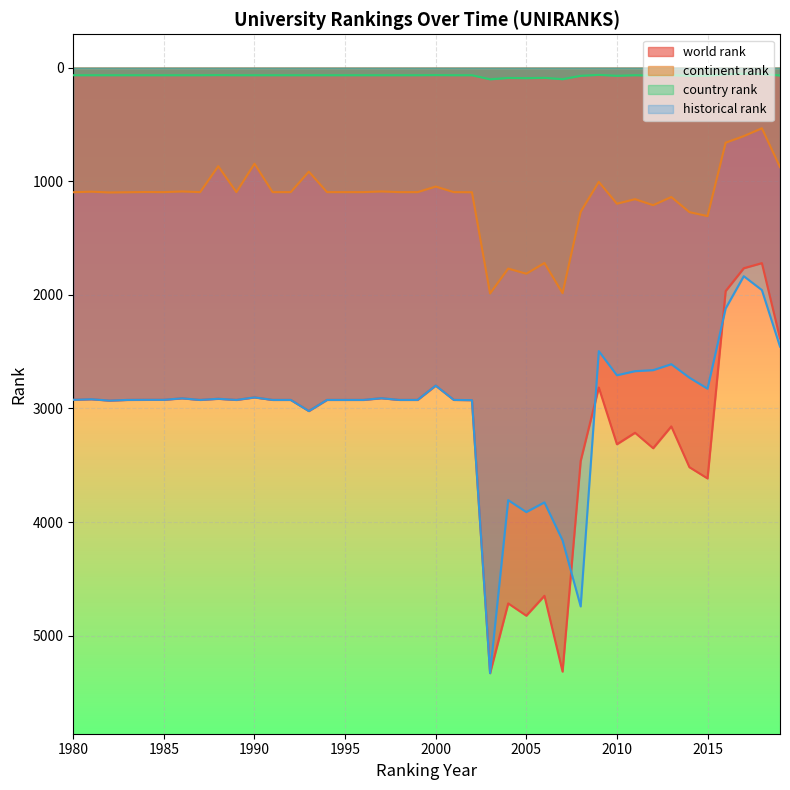

Is it true that world rank equals 3886.3 at 1983?

False